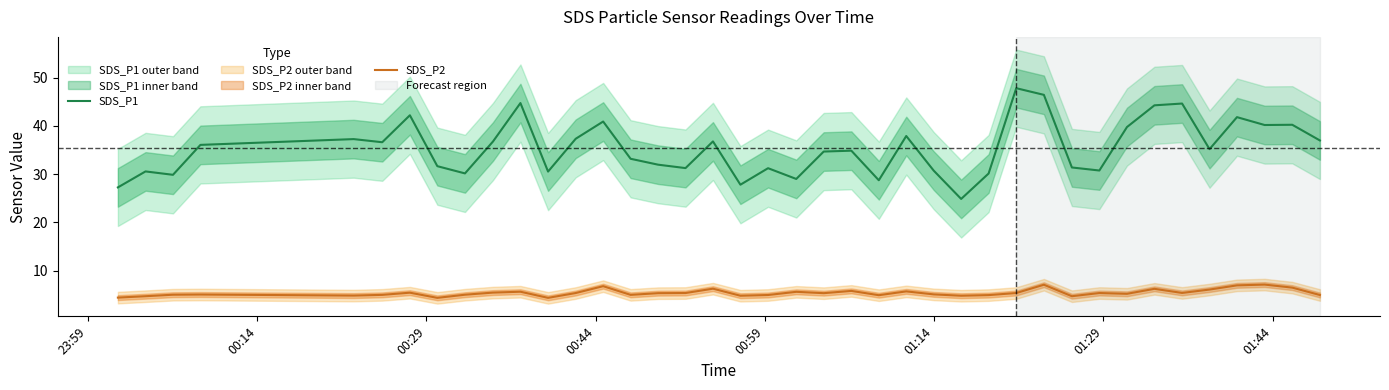

What is the lowest value of the SDS_P2 series?

4.4